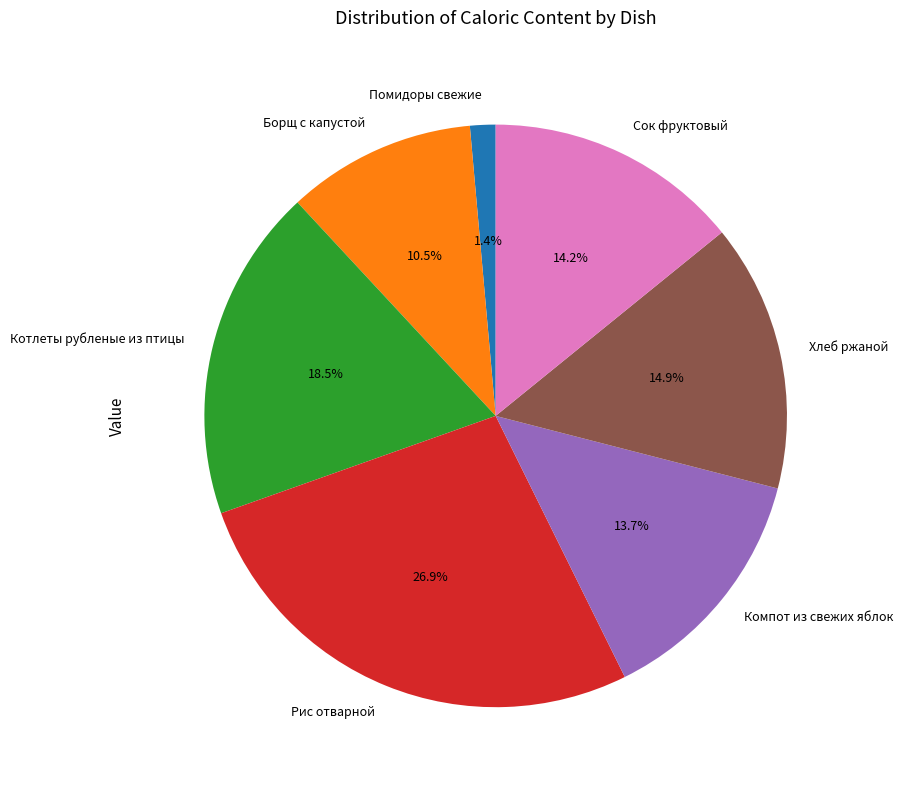

To the nearest percent, what percentage of the pie is Хлеб ржаной?

15%